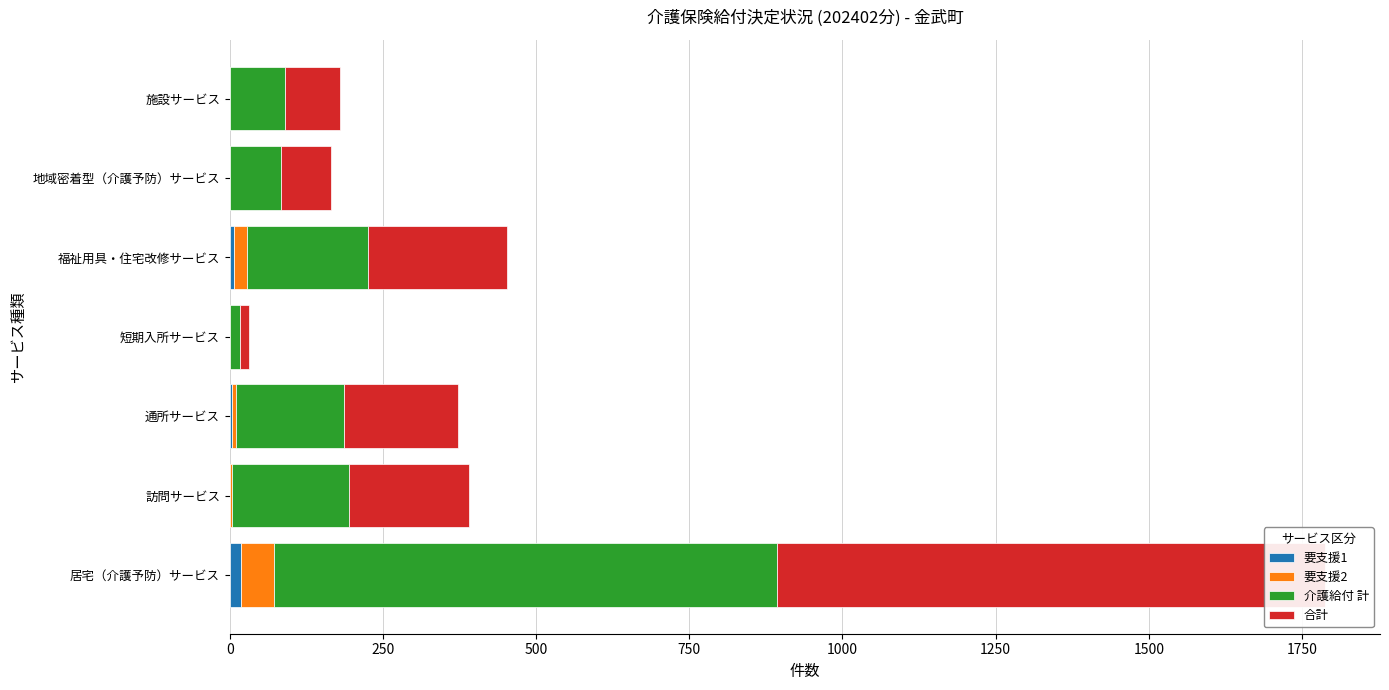

What is the sum of all 要支援2 values?

83